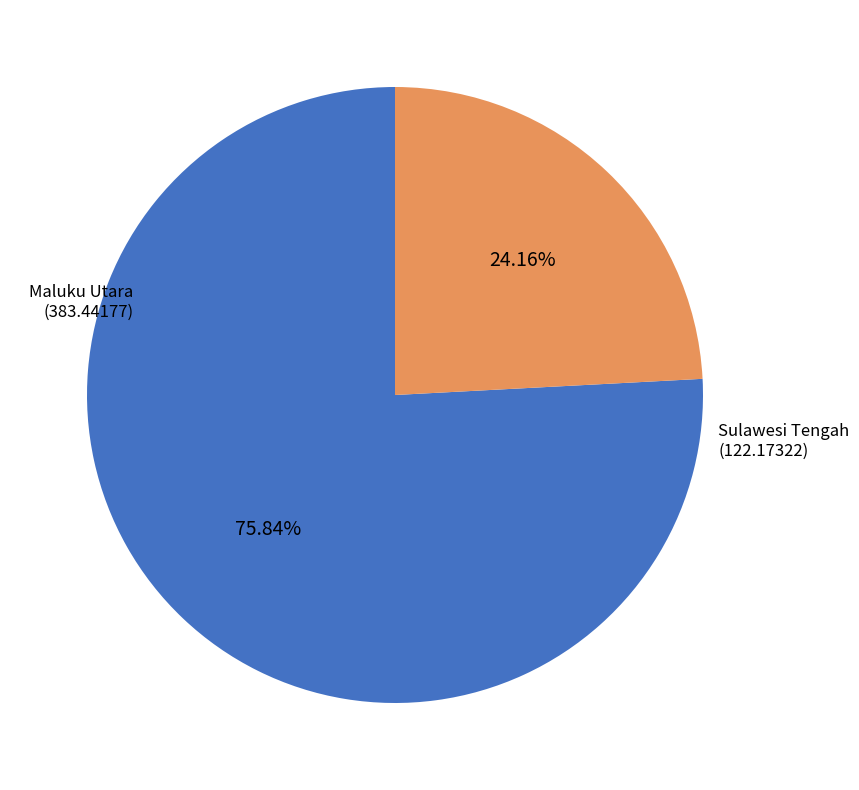

Approximately how many times larger is the value at Maluku Utara compared to Sulawesi Tengah?

3.1